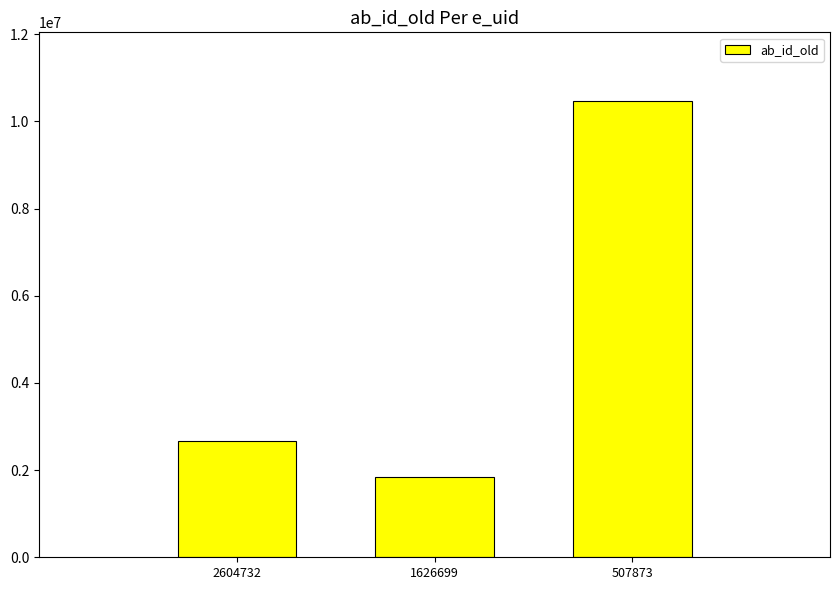

What is the sum of the values at 2604732 and 1626699?

4515554